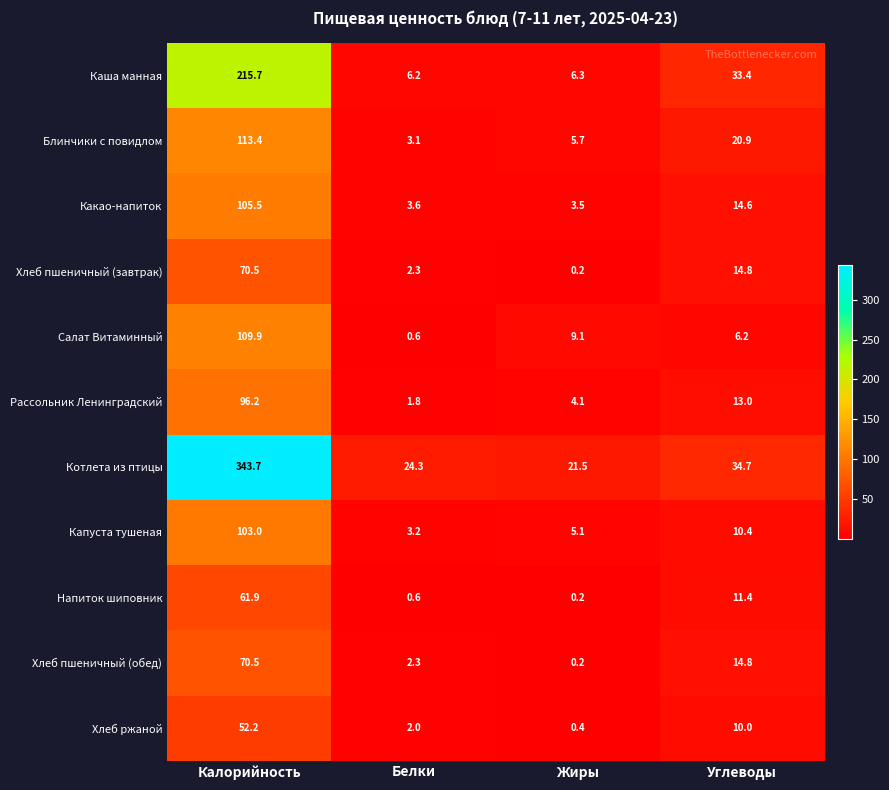

Which series has the largest range (max minus min)?

Котлета из птицы